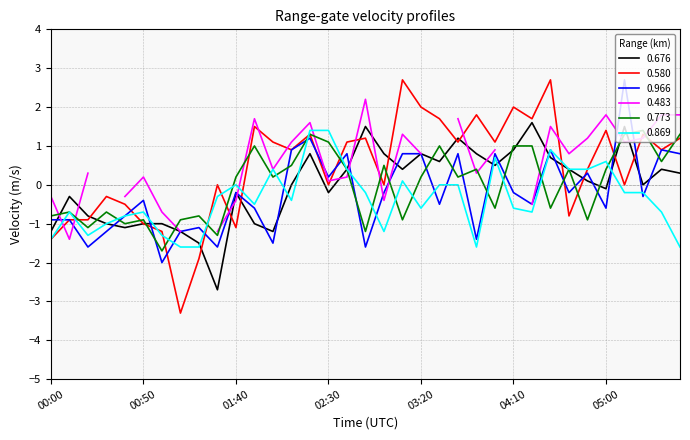

Which series ends up on top after the final intersection of 0.773 and 0.966?

0.773